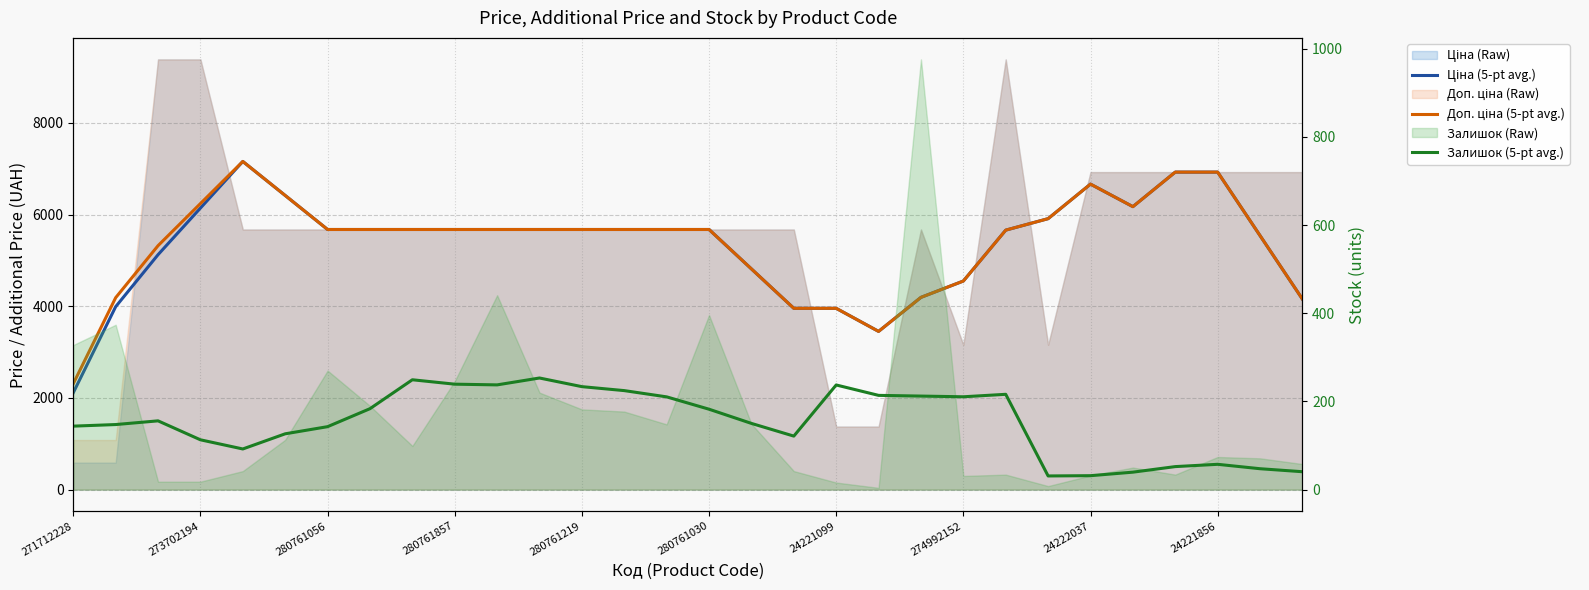

What is the sum of the Залишок (5-pt avg.) values at 29 and 11?

293.8